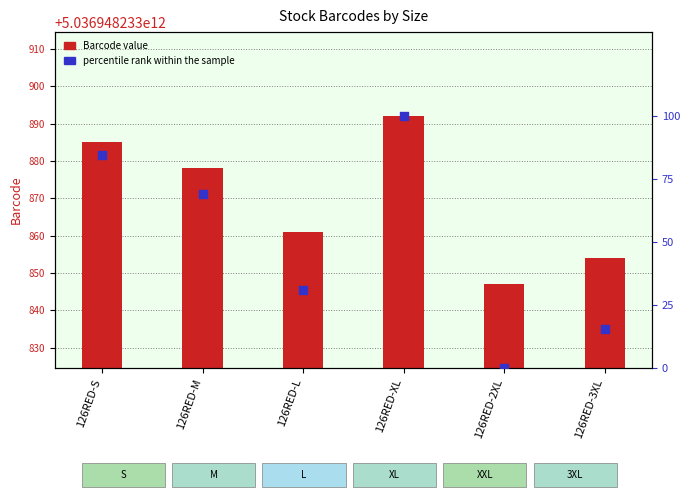

Which series reaches the maximum Y coordinate?

Barcode value